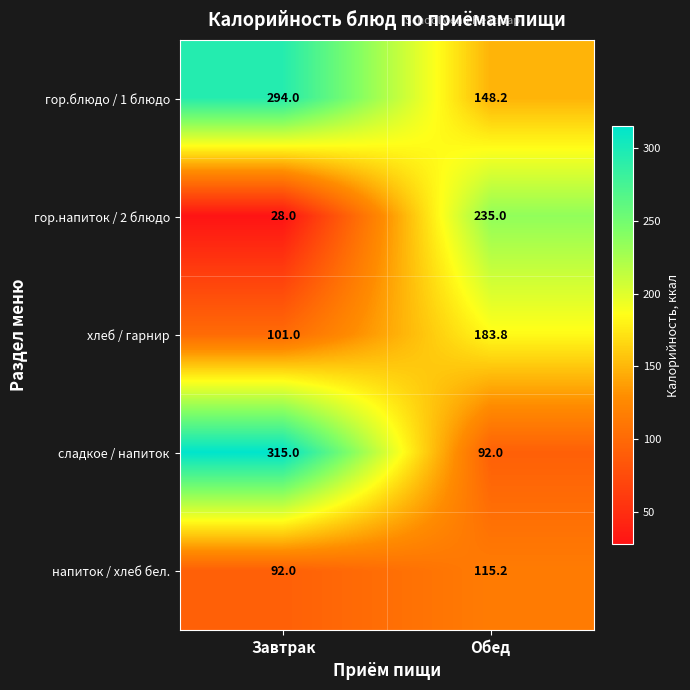

Reading right to left, what are all the values shown in this chart?

гор.блюдо / 1 блюдо: Обед=148.2	Завтрак=294.0
гор.напиток / 2 блюдо: Обед=235.0	Завтрак=28.0
хлеб / гарнир: Обед=183.8	Завтрак=101.0
сладкое / напиток: Обед=92.0	Завтрак=315.0
напиток / хлеб бел.: Обед=115.2	Завтрак=92.0